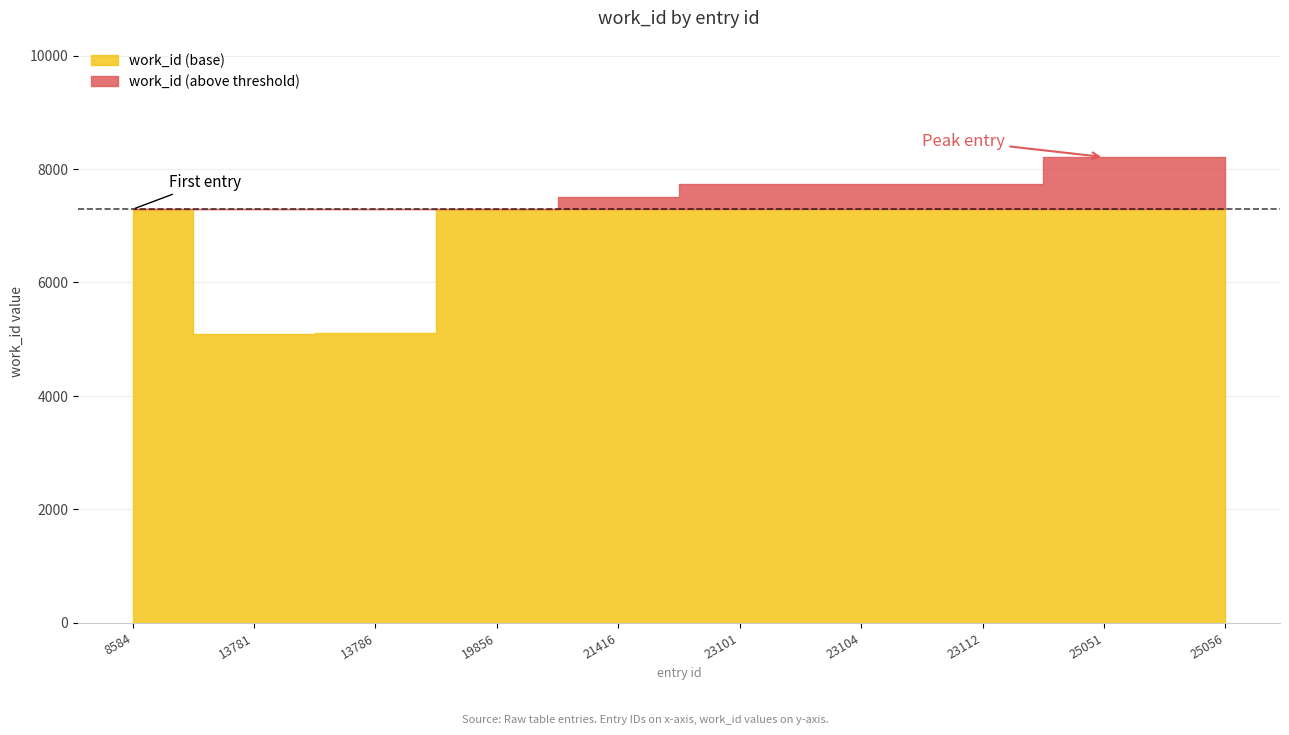

What is the value of the 1st point from the left?

7291